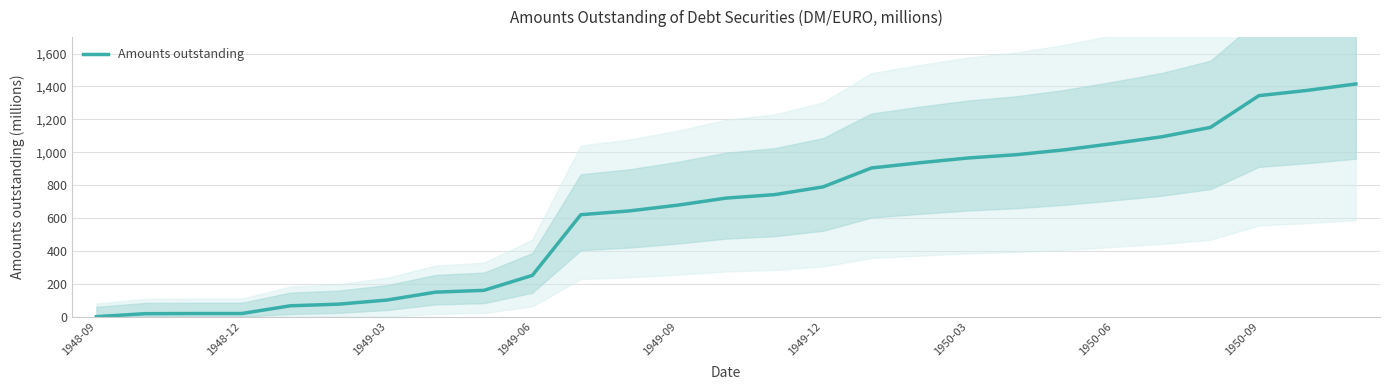

What is the maximum value for Amounts outstanding?

1415